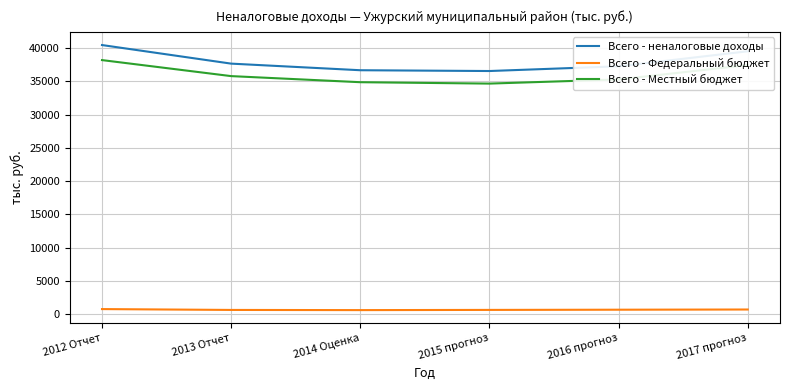

What are all the series names shown in the legend?

Всего - неналоговые доходы, Всего - Федеральный бюджет, Всего - Местный бюджет